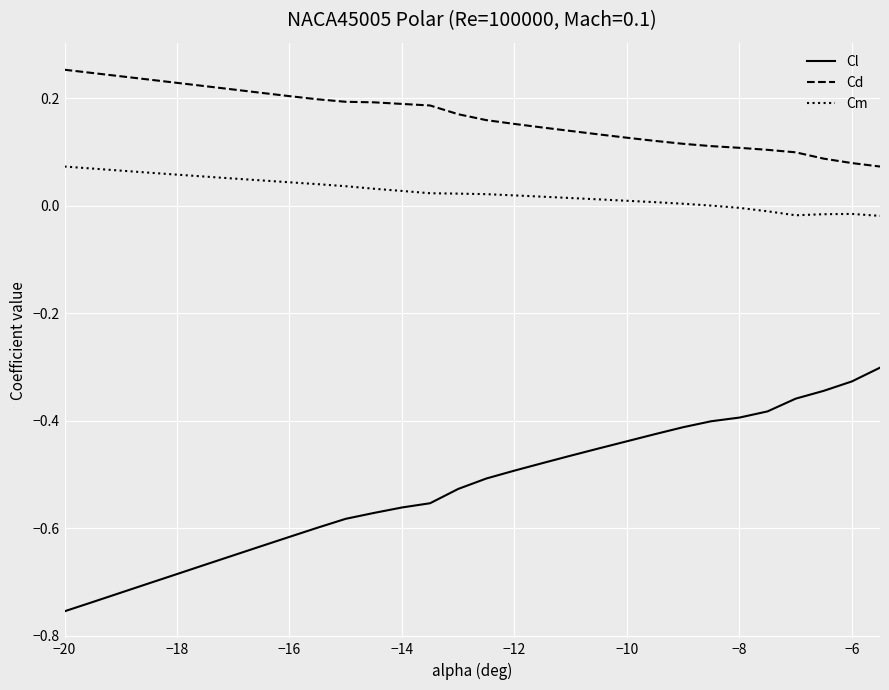

Which series has the largest total across all categories?

Cd